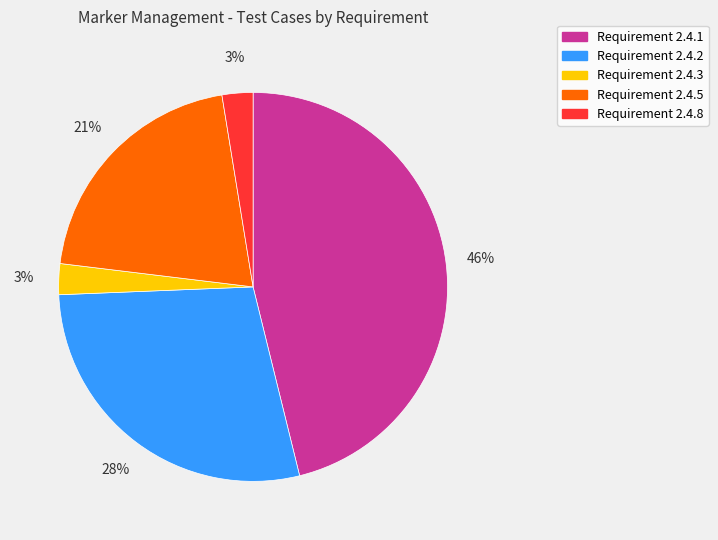

Does any single category account for the majority?

No